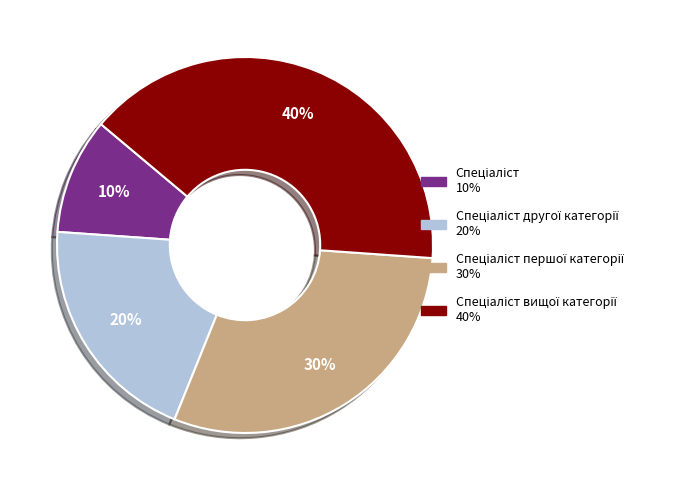

To the nearest percent, what is the difference between the largest and smallest slice percentages?

30%